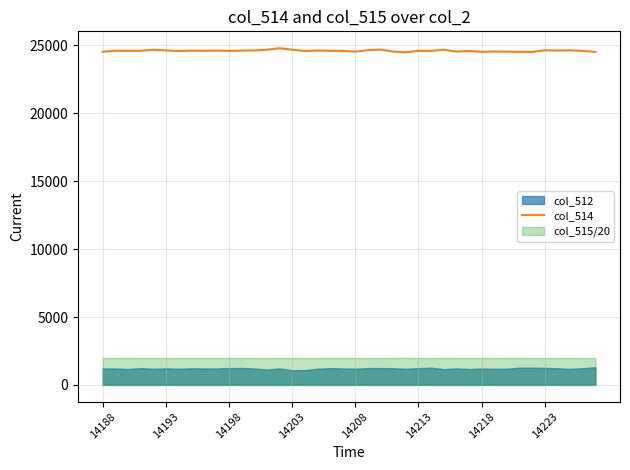

Is it true that col_514 equals 38309 at 14203?

False